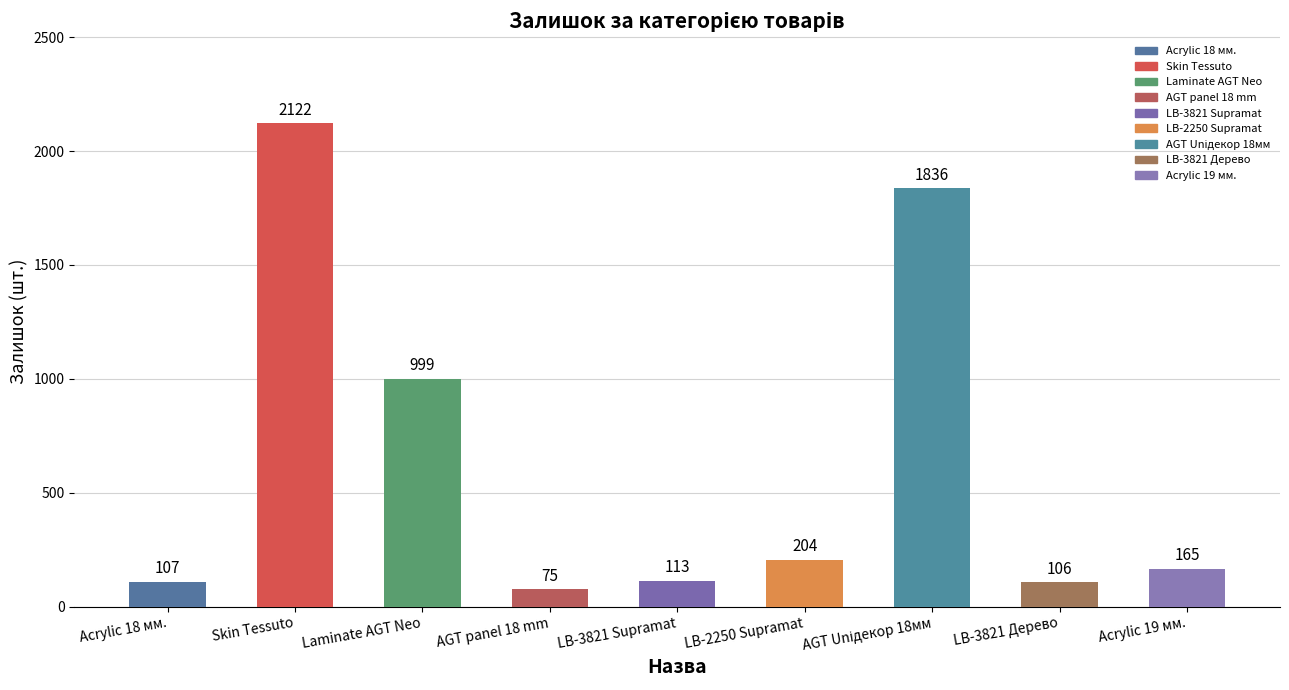

Where does the data first go above 165?

Skin Tessuto